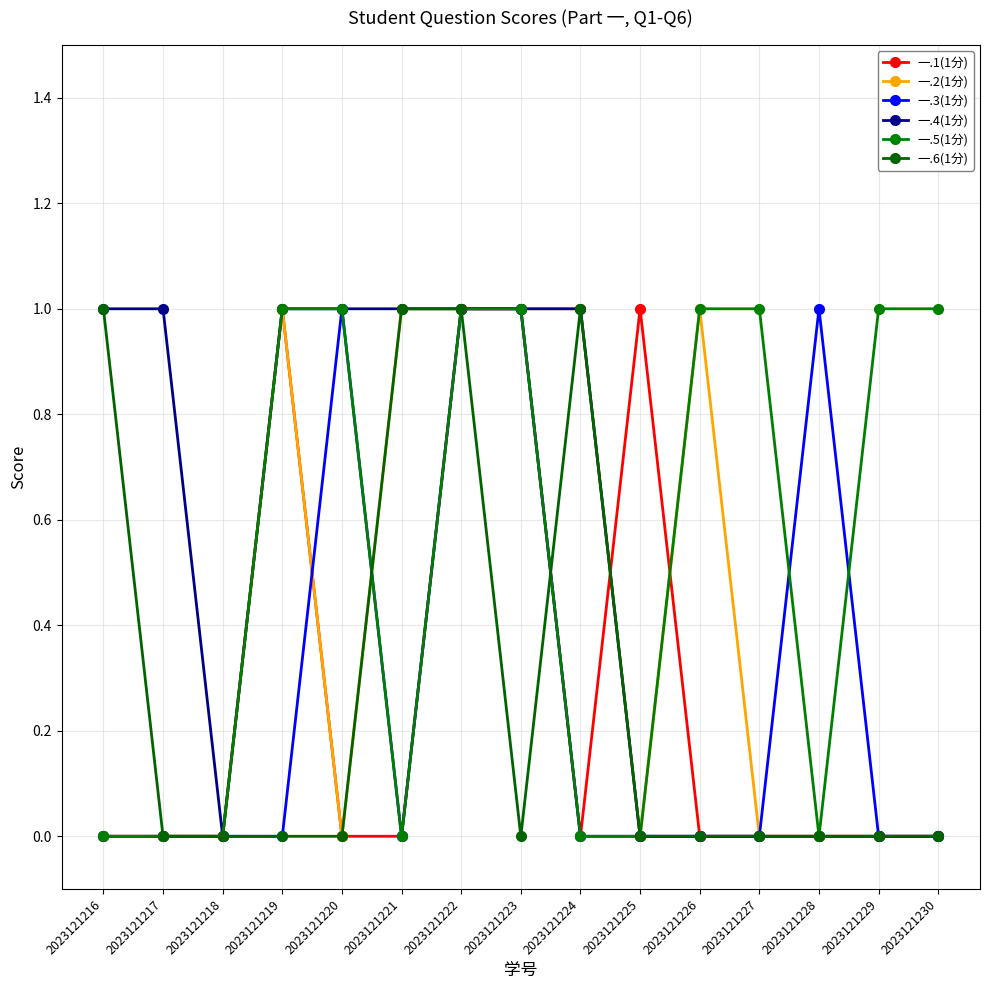

At 2023121225, list the series in order from largest to smallest.

一.1(1分), 一.2(1分), 一.3(1分), 一.4(1分), 一.5(1分), 一.6(1分)